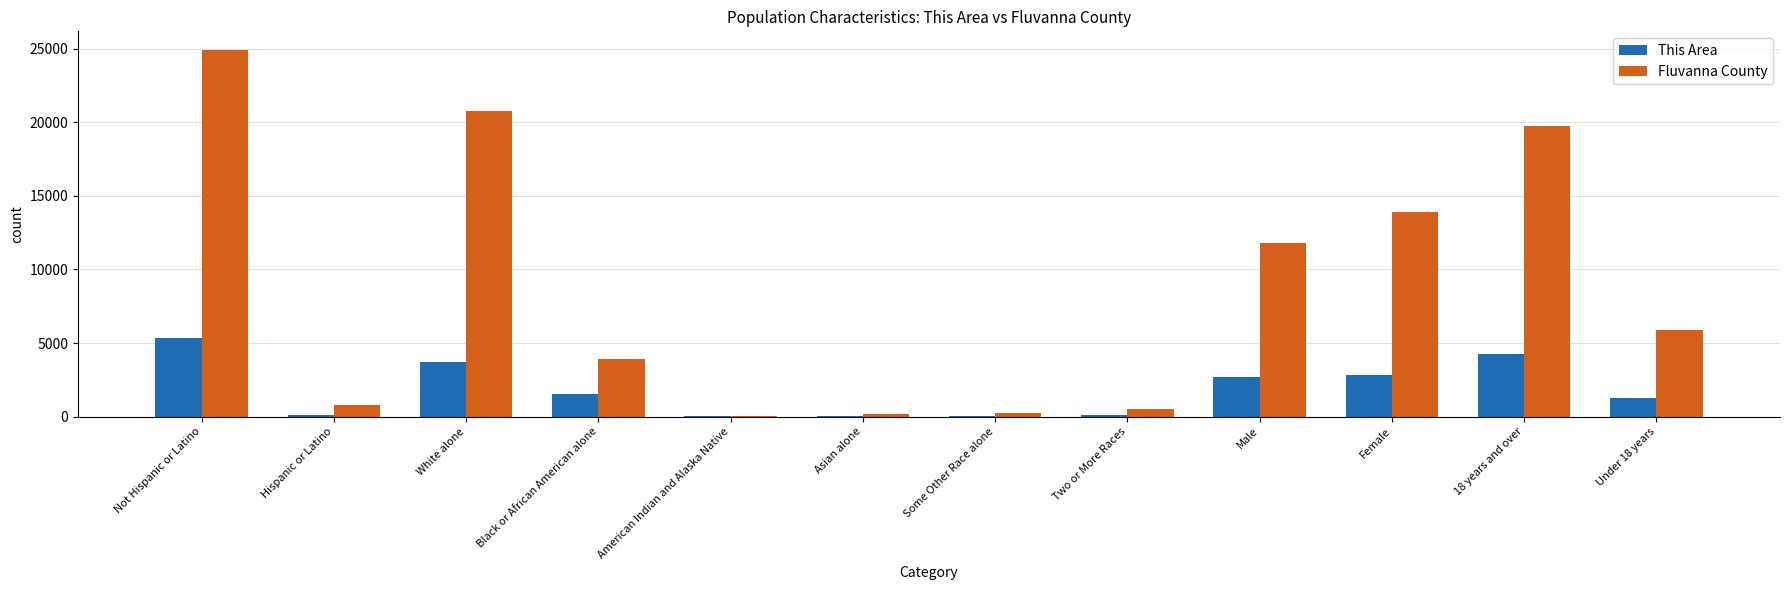

What is the maximum value for Fluvanna County?

24931